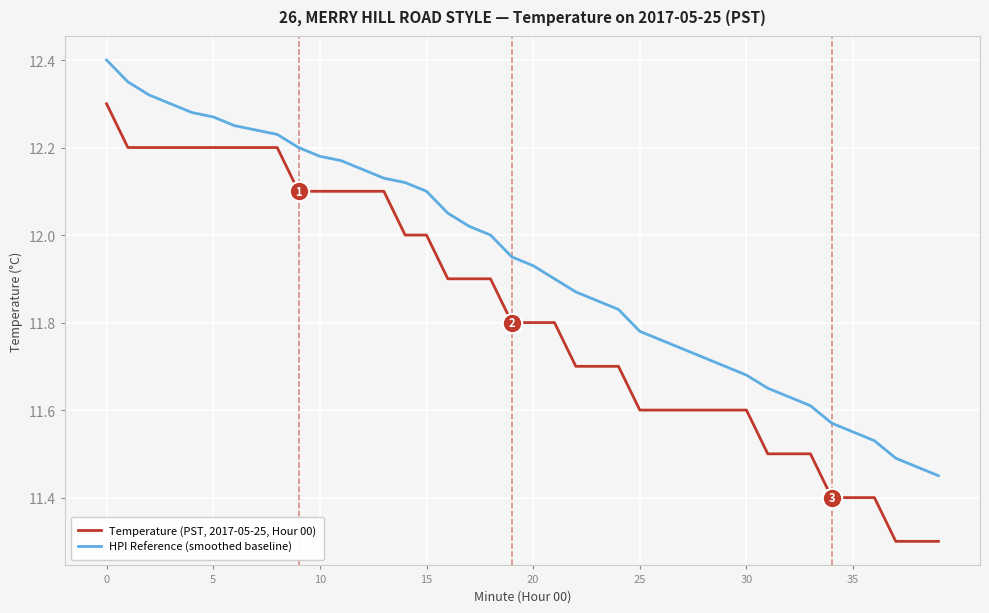

True or false: HPI Reference (smoothed baseline) and Temperature (PST, 2017-05-25, Hour 00) cross at least once.

False